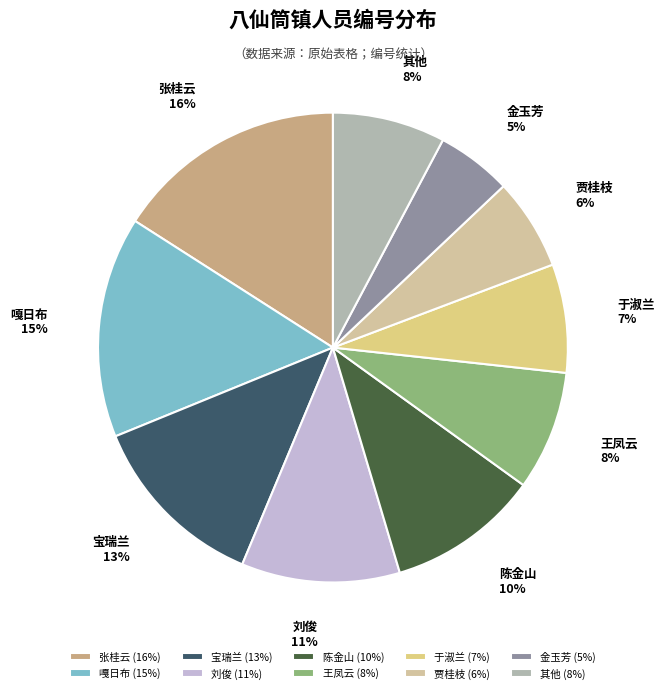

True or false: 嘎日布 accounts for 29% of the total.

False